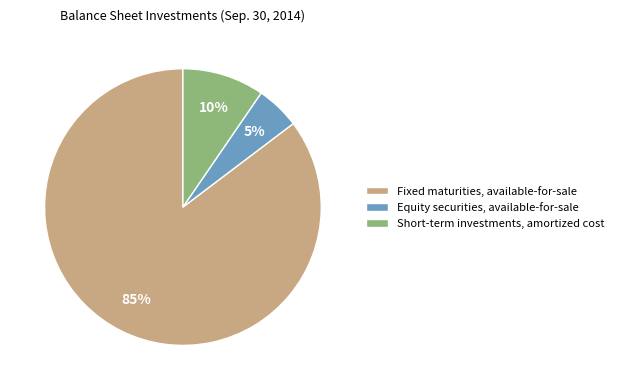

Which slice is the largest?

Fixed maturities, available-for-sale